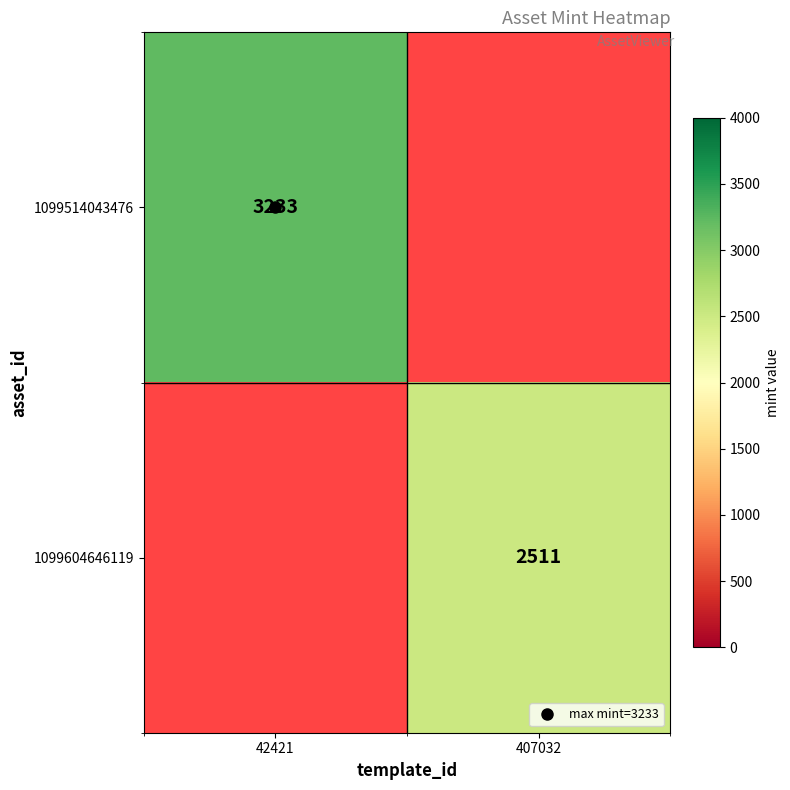

How many data points does each series have?

2